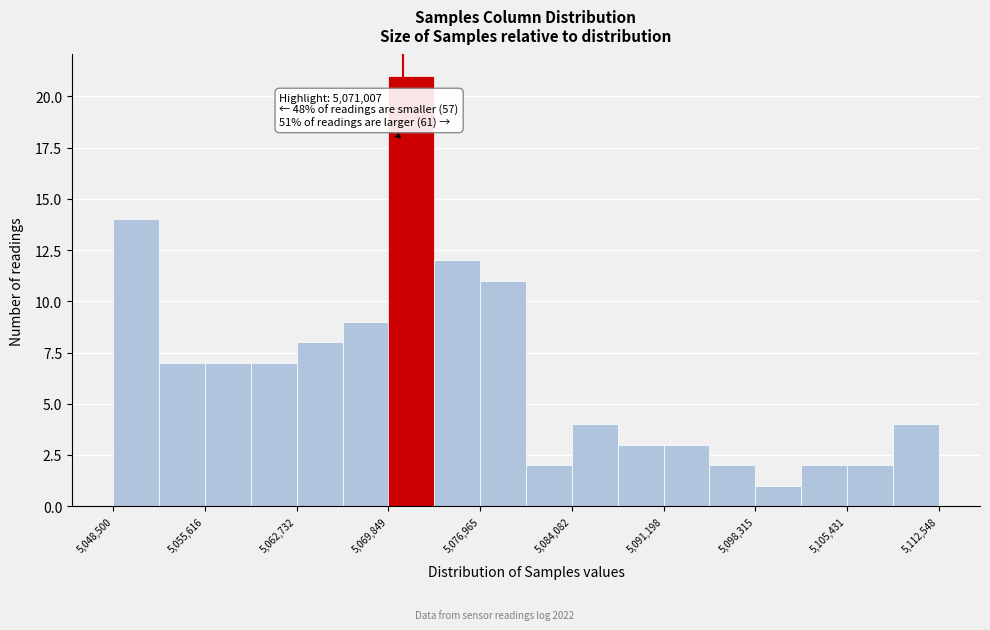

Read against the x-axis, roughly where is the centre of the tallest bar?

5072000